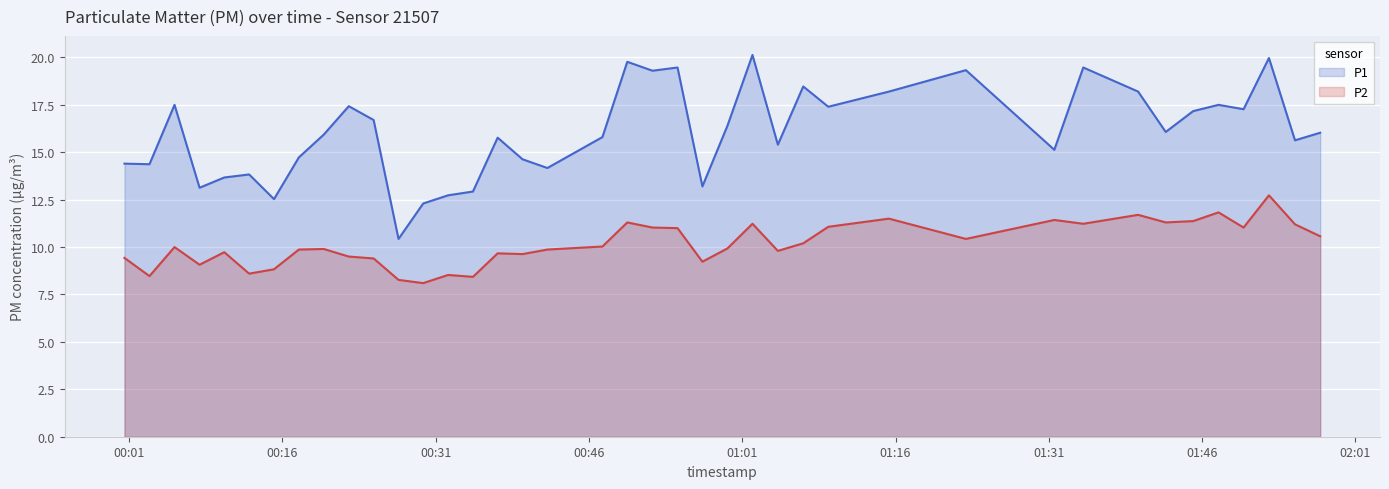

What is the difference between the second highest and second lowest values in the P2 series?

3.6